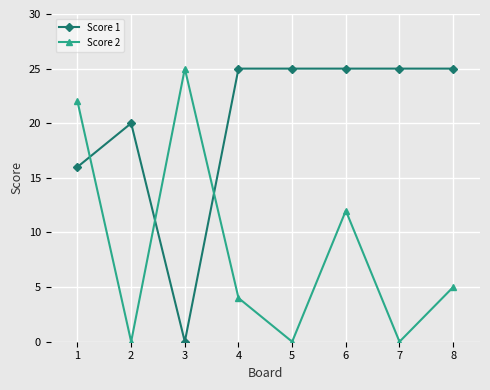

How many times do Score 2 and Score 1 cross each other?

3